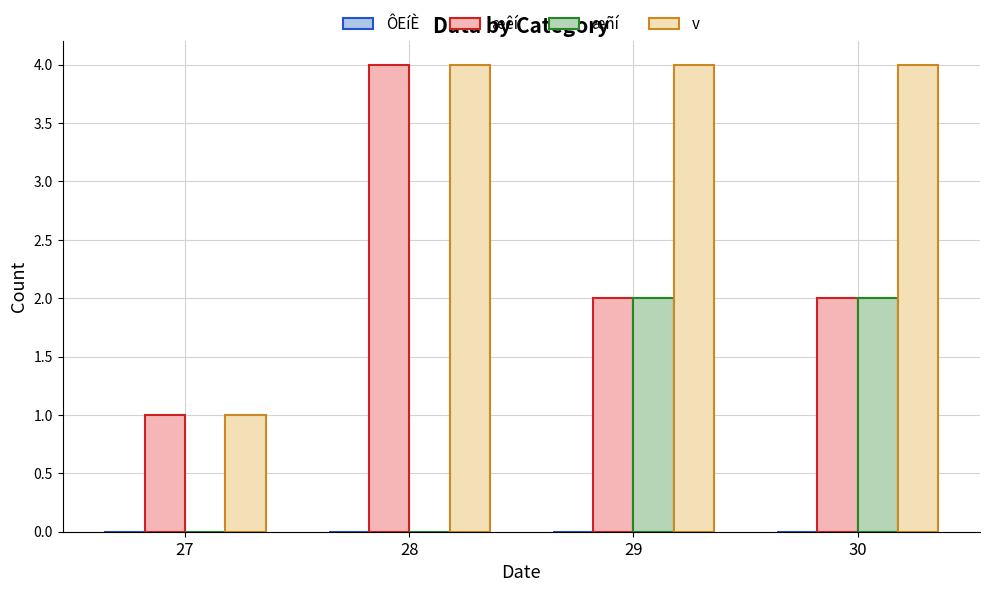

Reading right to left, transcribe all the data shown in this chart.

æêí: 30=2	29=2	28=4	27=1
æñí: 30=2	29=2	28=0	27=0
v: 30=4	29=4	28=4	27=1